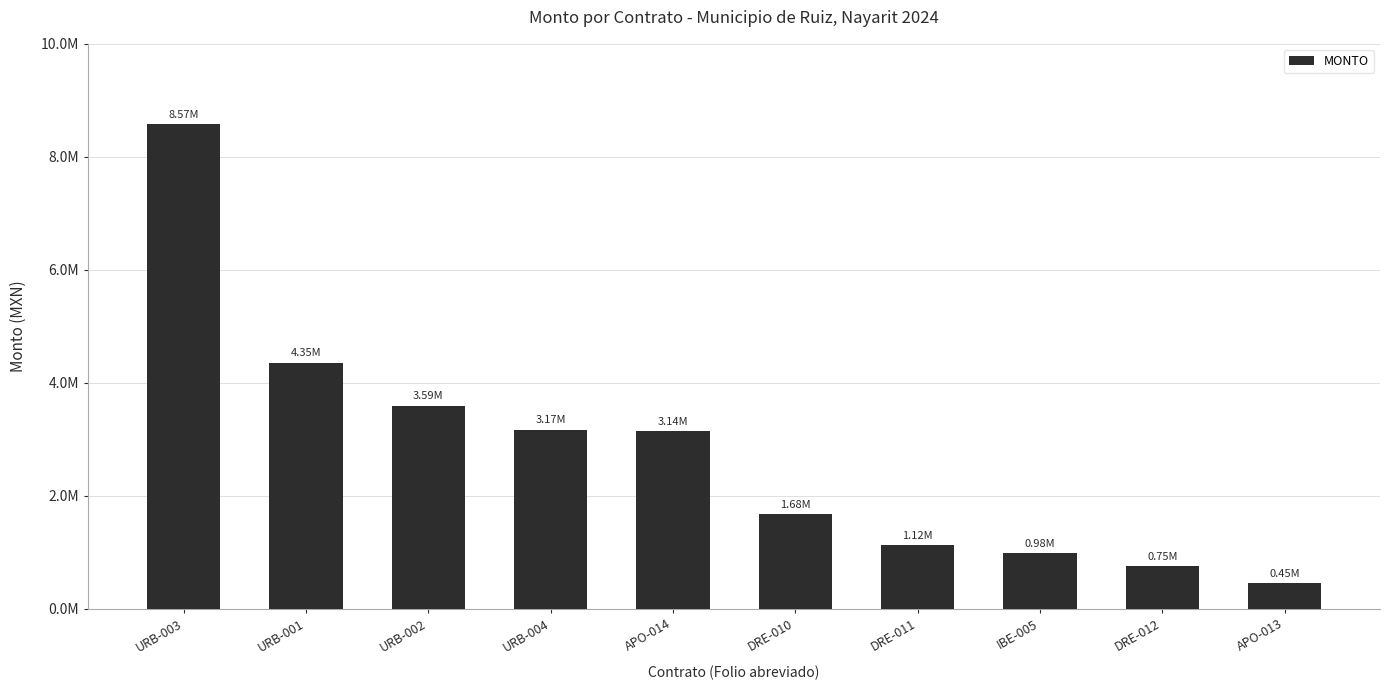

List the labels in order of value, smallest first.

APO-013, DRE-012, IBE-005, DRE-011, DRE-010, APO-014, URB-004, URB-002, URB-001, URB-003